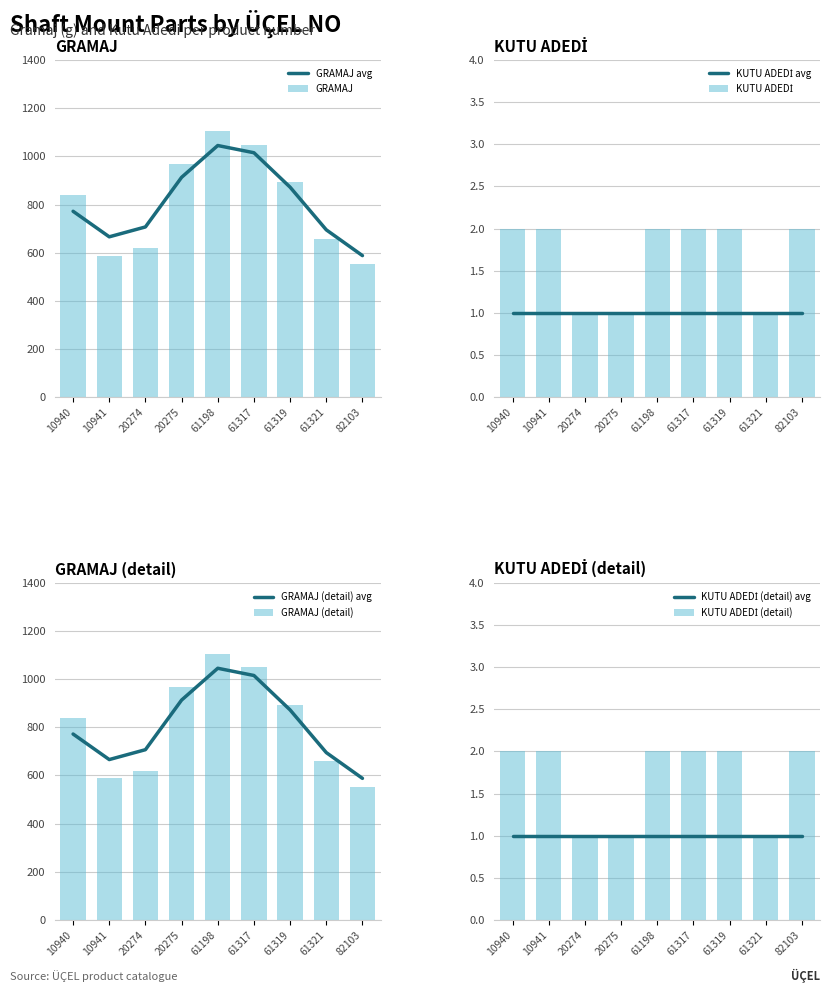

What is the value of the GRAMAJ bar at the 6th from the left?

1049